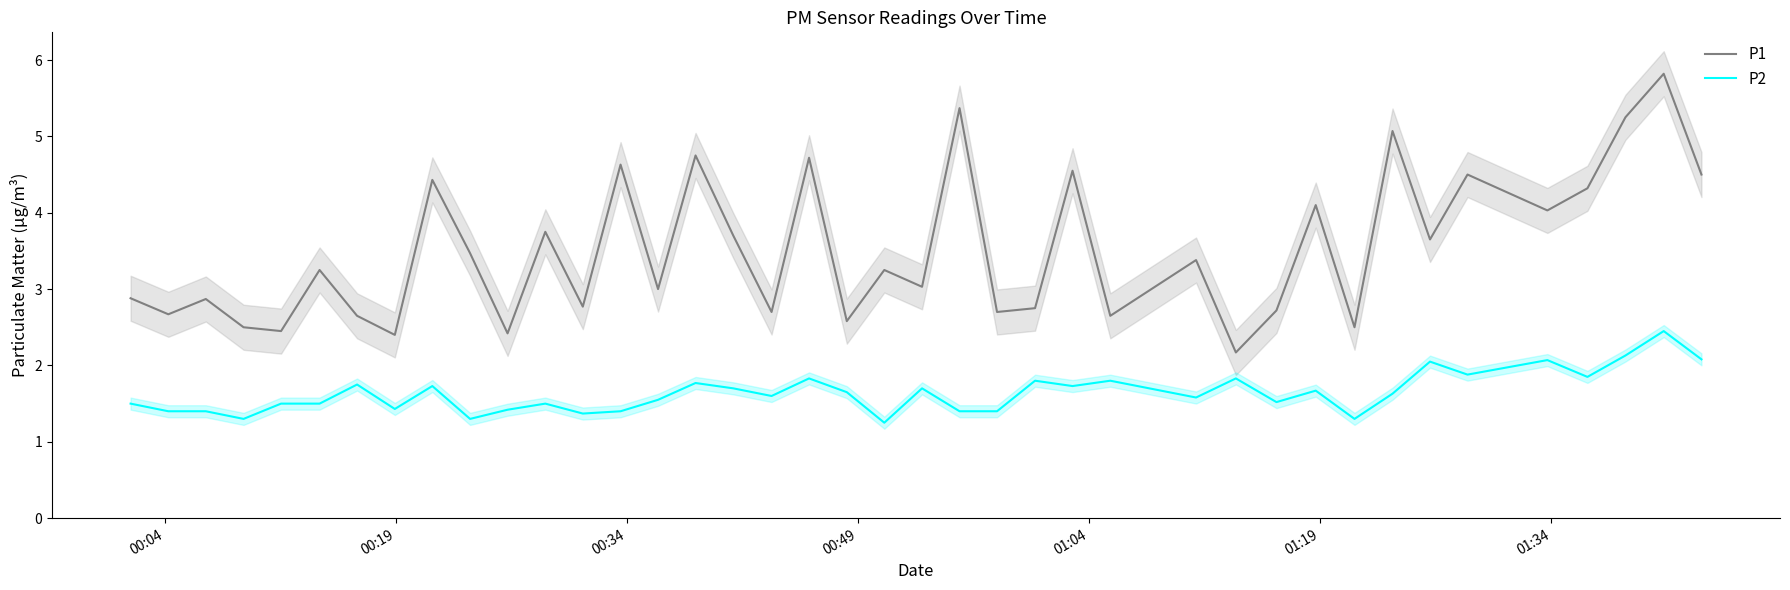

What is the difference between the second highest and minimum values in the P2 series?

0.9